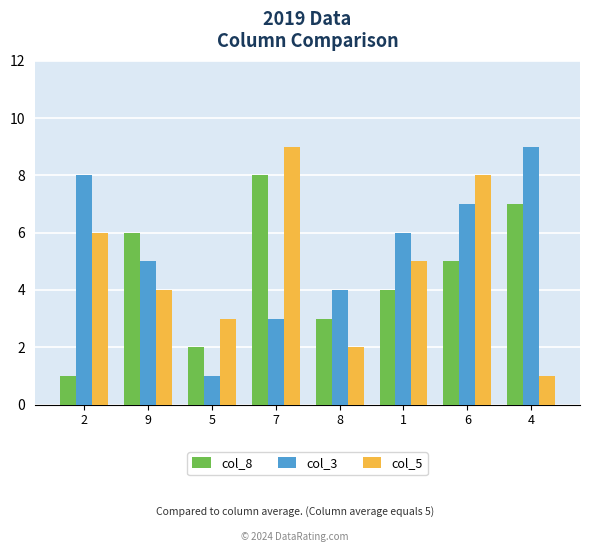

Which category has the lowest value in the col_8 series?

2